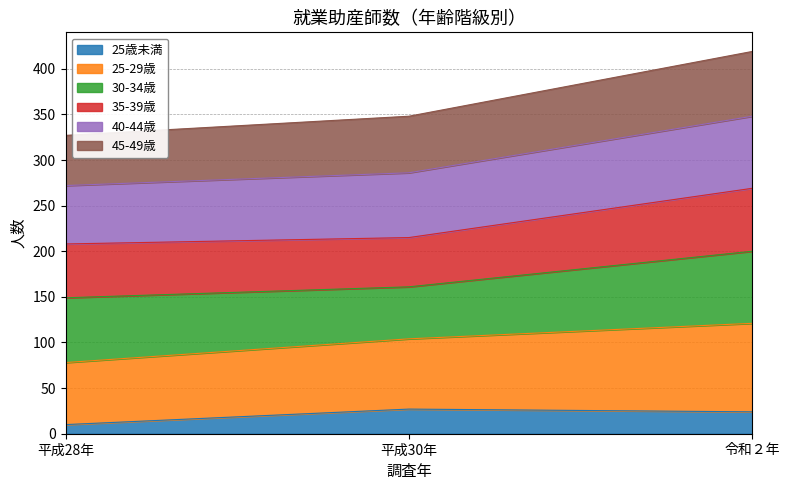

Which series has the largest total across all categories?

25-29歳